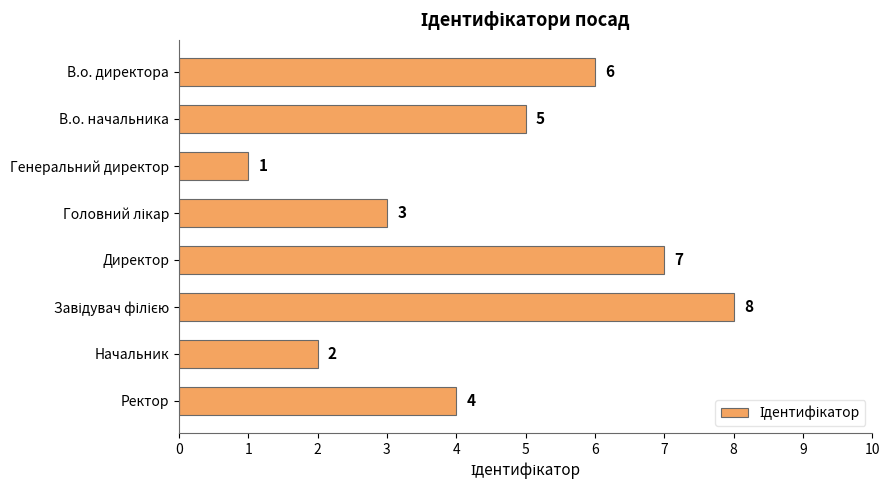

Reading top to bottom, extract all data points from this chart.

6	5	1	3	7	8	2	4